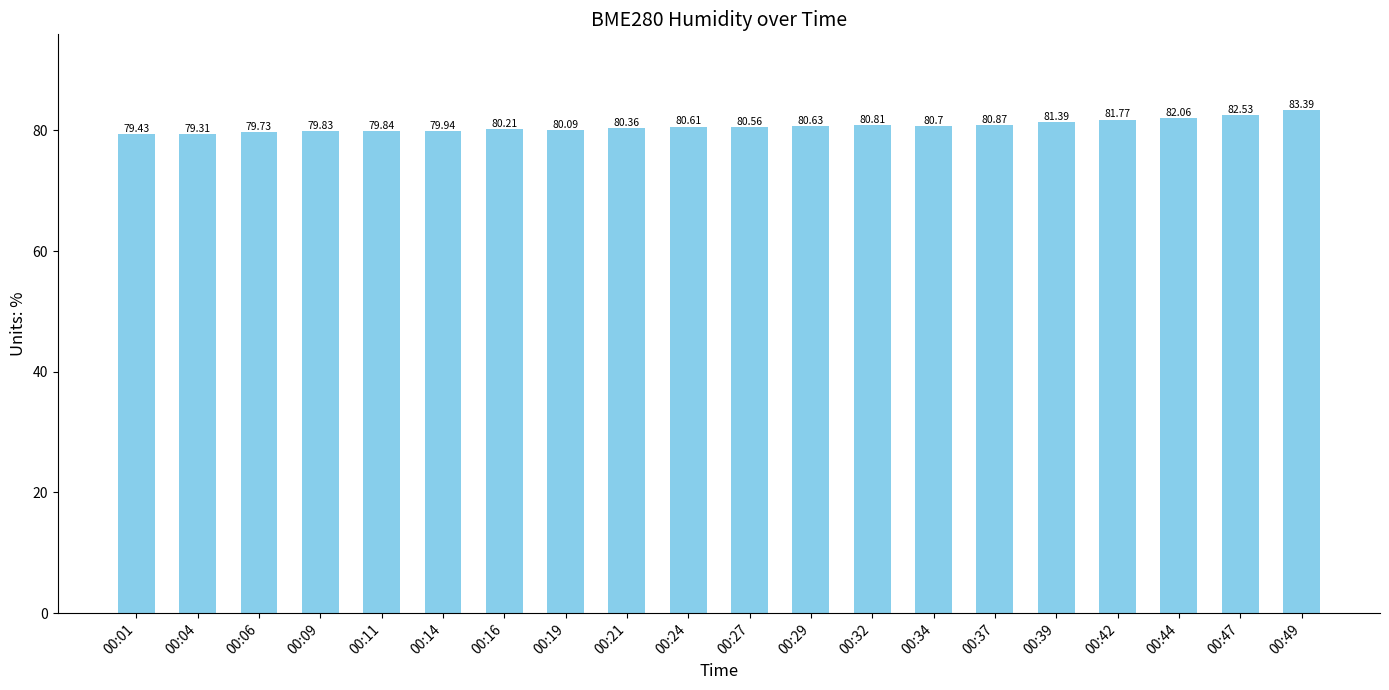

What is the maximum value shown in the chart?

83.4